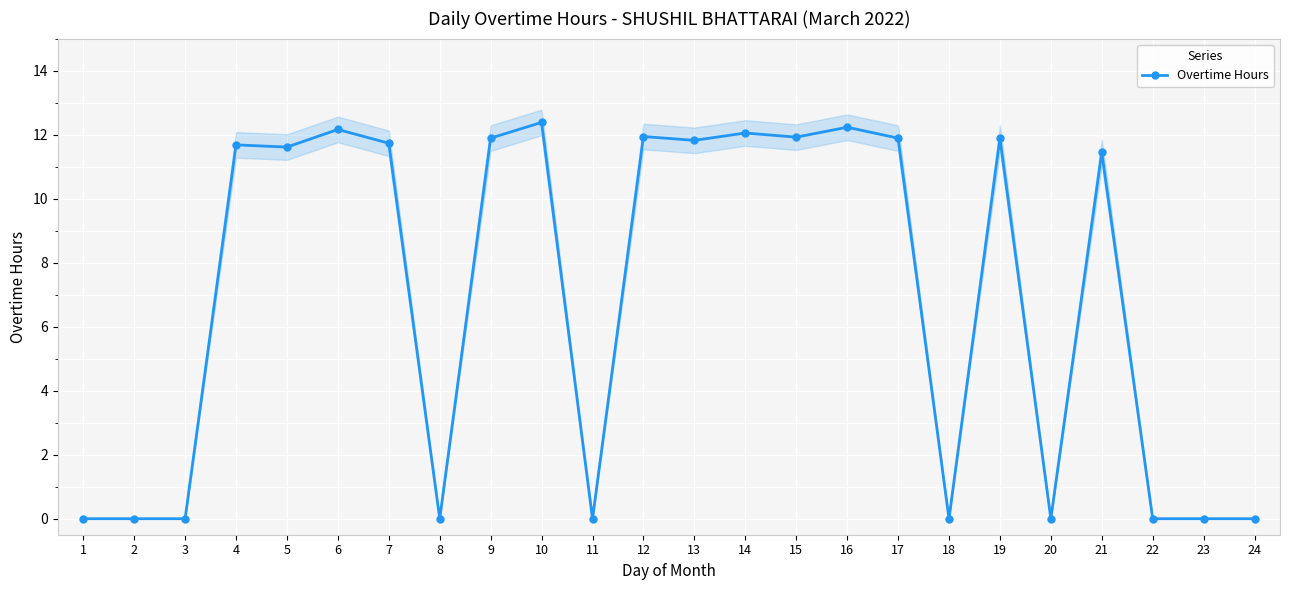

What is the sum of all values?

166.6